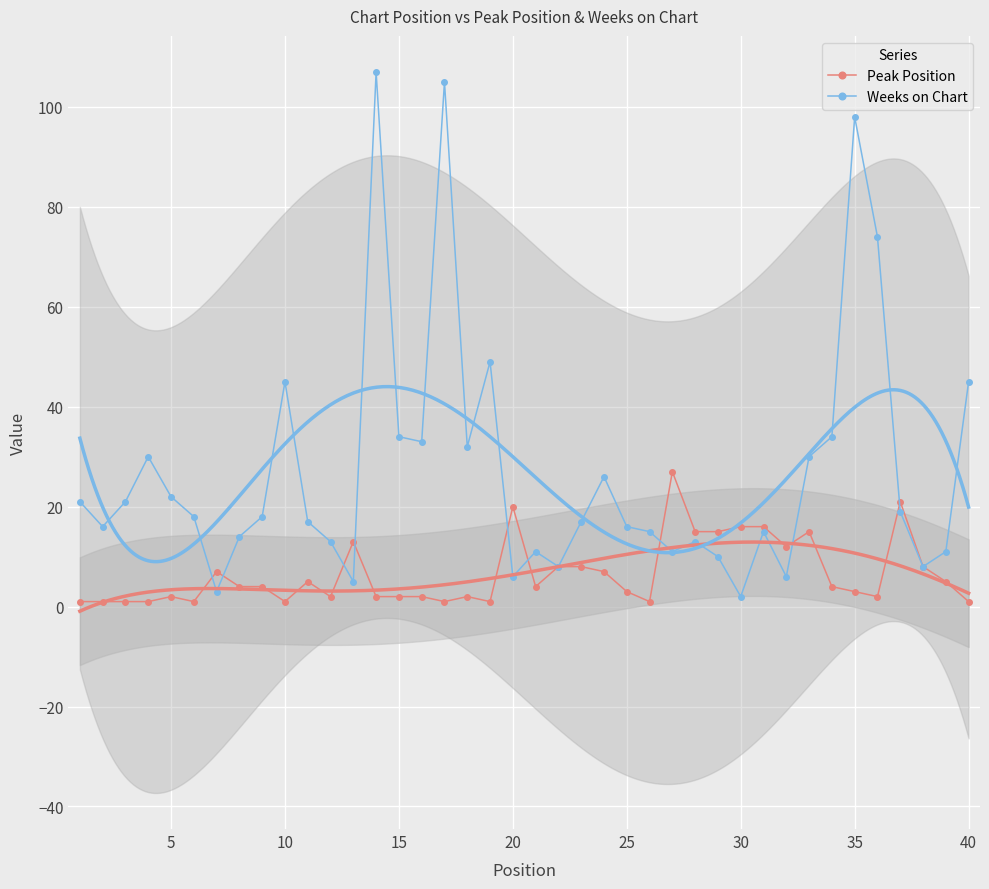

True or false: Peak Position has a value of 4 at 23.

False